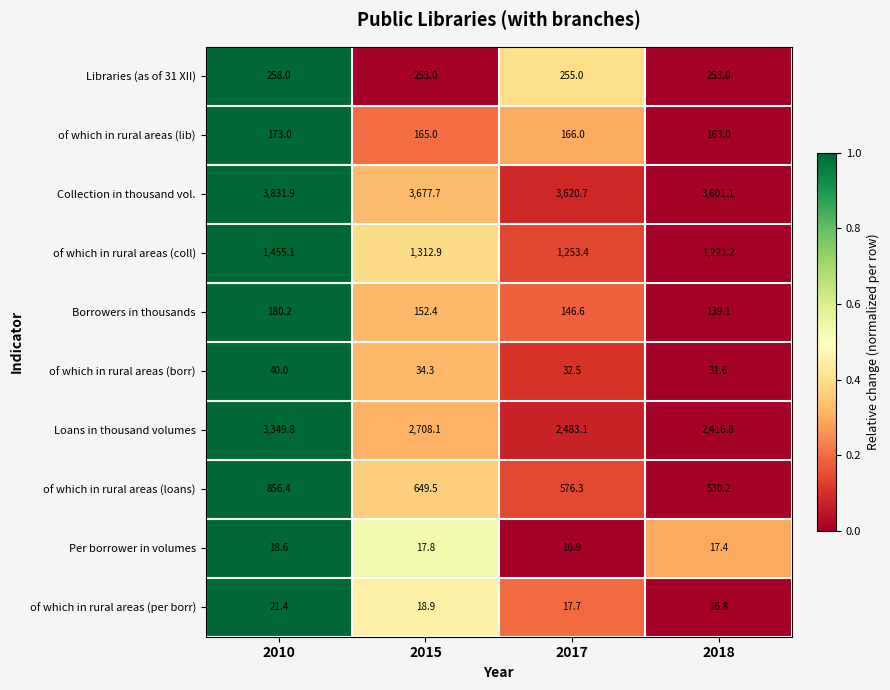

Between 2015 and 2017, which series saw the biggest shift?

Loans in thousand volumes